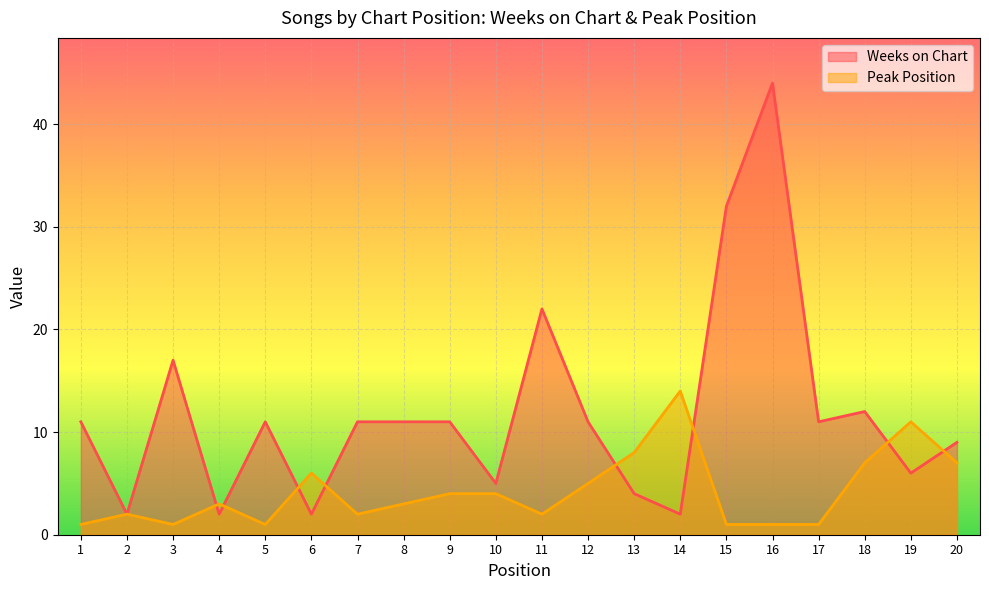

Reading left to right, what are all the values shown in this chart?

Weeks on Chart: 1=11	2=2	3=17	4=2	5=11	6=2	7=11	8=11	9=11	10=5	11=22	12=11	13=4	14=2	15=32	16=44	17=11	18=12	19=6	20=9
Peak Position: 1=1	2=2	3=1	4=3	5=1	6=6	7=2	8=3	9=4	10=4	11=2	12=5	13=8	14=14	15=1	16=1	17=1	18=7	19=11	20=7